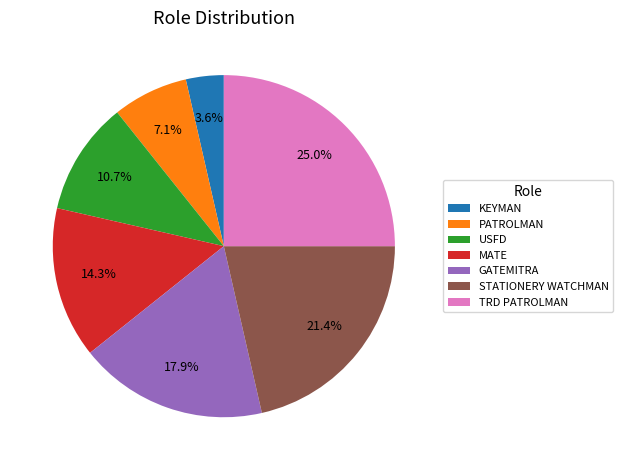

What is the ratio of the value at GATEMITRA to the value at PATROLMAN?

2.5